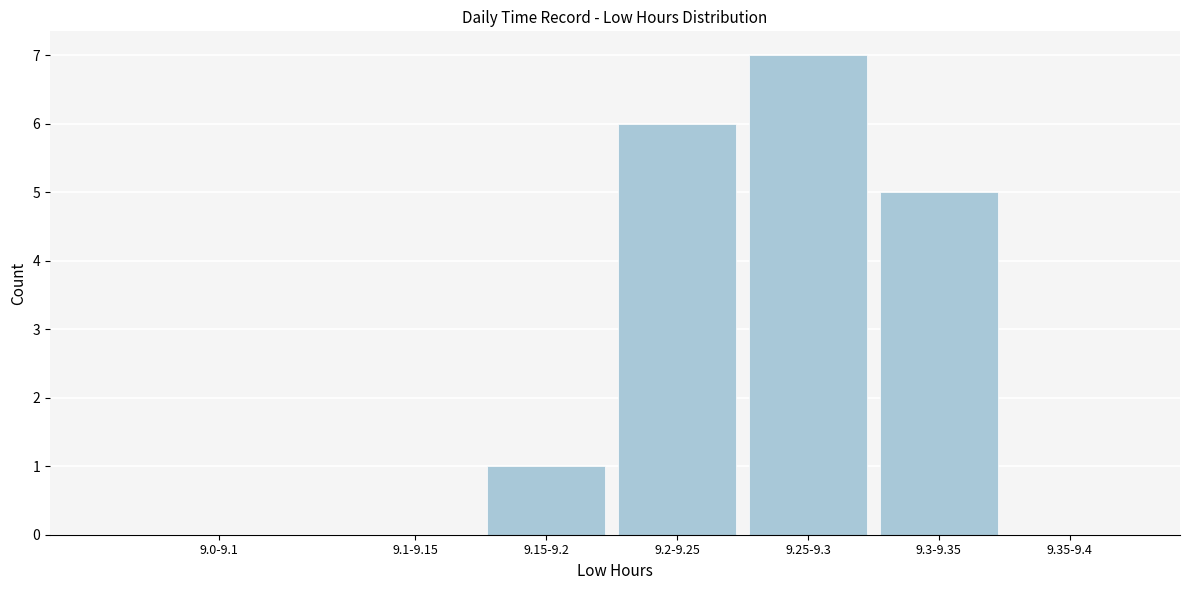

Reading left to right, transcribe all the data shown in this chart.

9.0-9.1=0	9.1-9.15=0	9.15-9.2=1	9.2-9.25=6	9.25-9.3=7	9.3-9.35=5	9.35-9.4=0